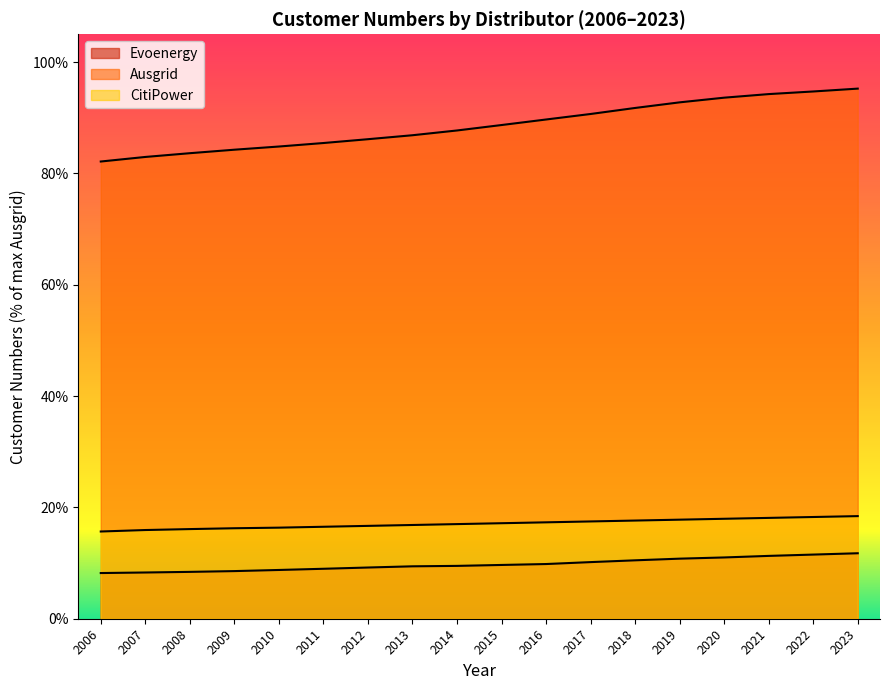

True or false: Evoenergy and Ausgrid cross at least once.

False